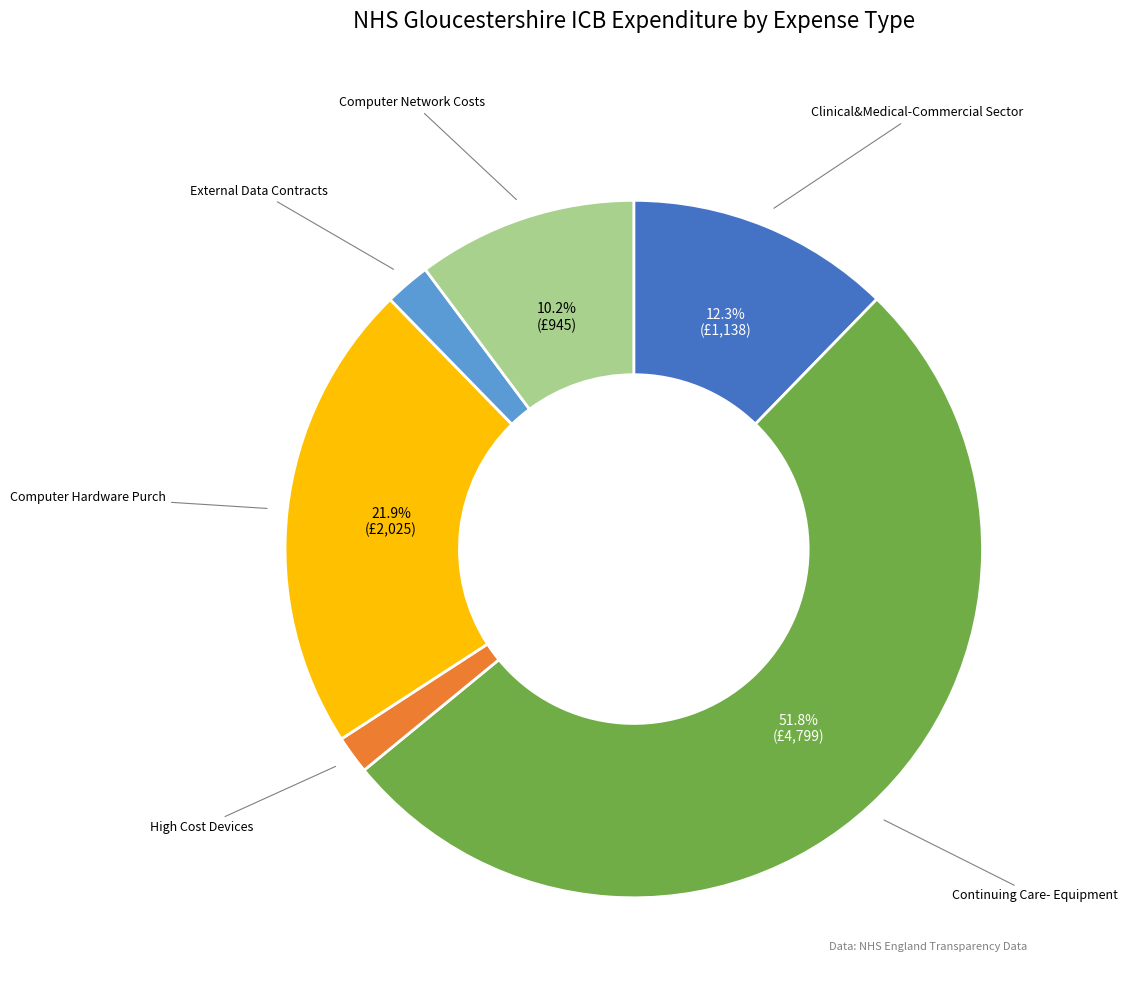

Count the number of slices in the pie.

6